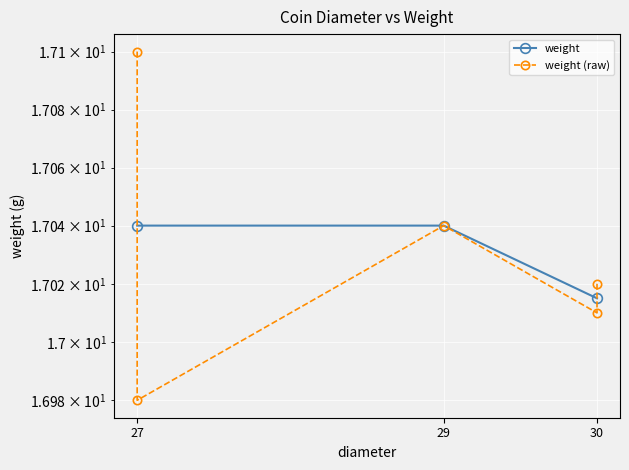

True or false: the data shows 17.0 at 29.

True